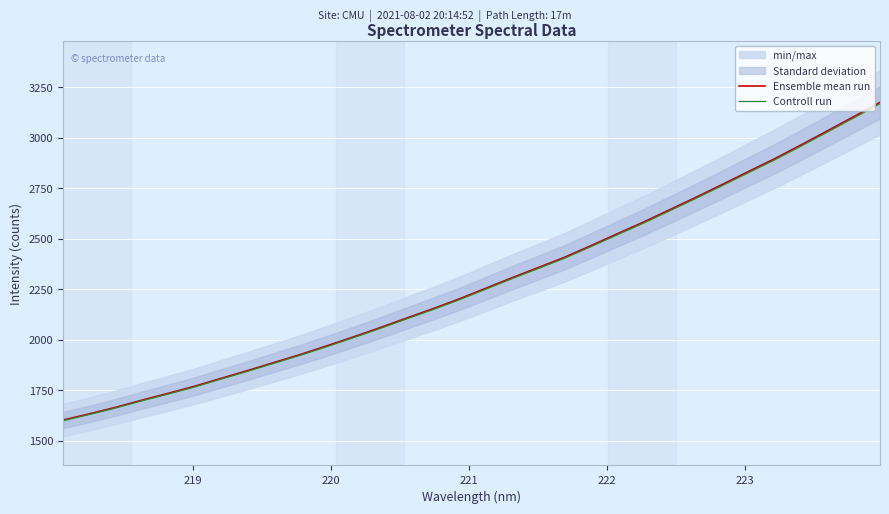

What is the highest value of the Ensemble mean run series?

3173.9